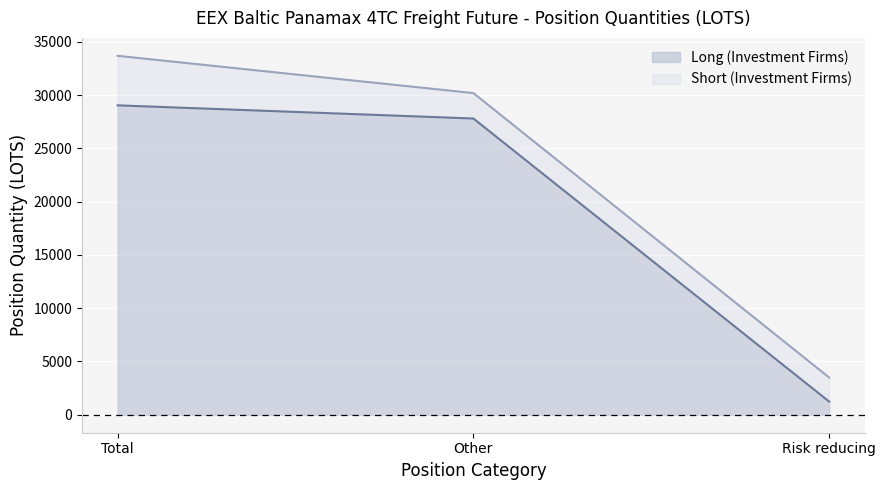

What is the difference between the second highest and minimum values in the Long (Investment Firms) series?

26565.8